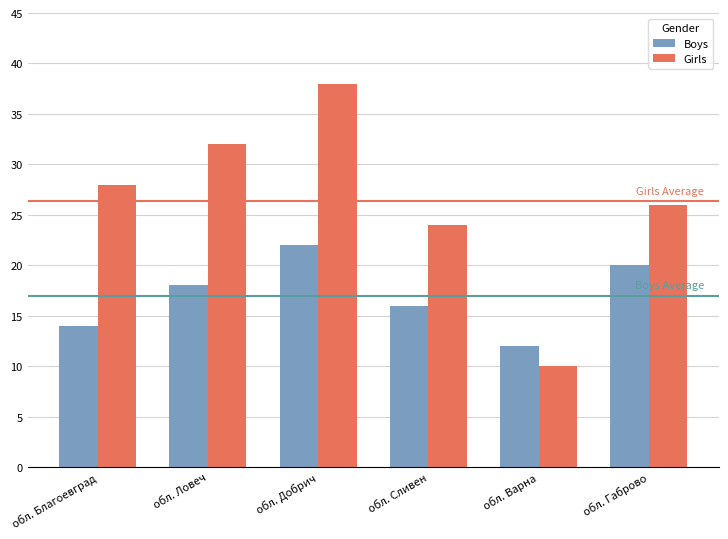

List the series in order of their overall mean, lowest first.

Boys, Girls